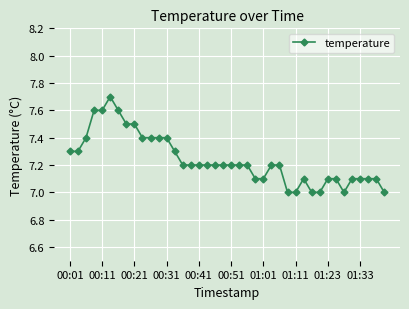

Count the values in the range 7 to 8.

40